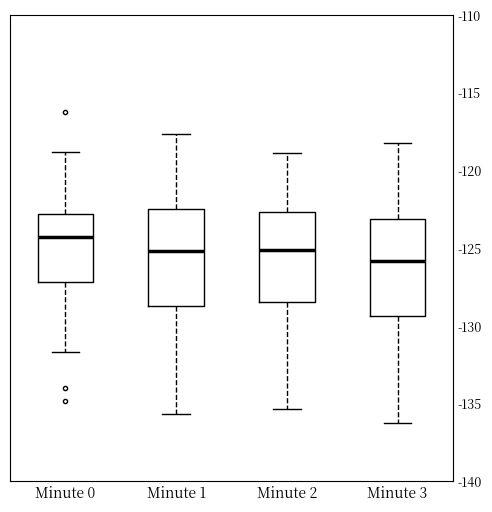

Reading left to right, transcribe this box plot: for each box, give where its median line is, the range the box spans, and where its two whiskers end, as read against the y-axis. The values are not printed on the chart, so give them approximately, as read against the axis.

Minute 0: median -124.5, box -127.0 to -123.0, whiskers -131.5 to -119.0
Minute 1: median -125.0, box -129.0 to -122.5, whiskers -135.5 to -117.5
Minute 2: median -125.0, box -128.5 to -122.5, whiskers -135.5 to -119.0
Minute 3: median -126.0, box -129.5 to -123.0, whiskers -136.0 to -118.0